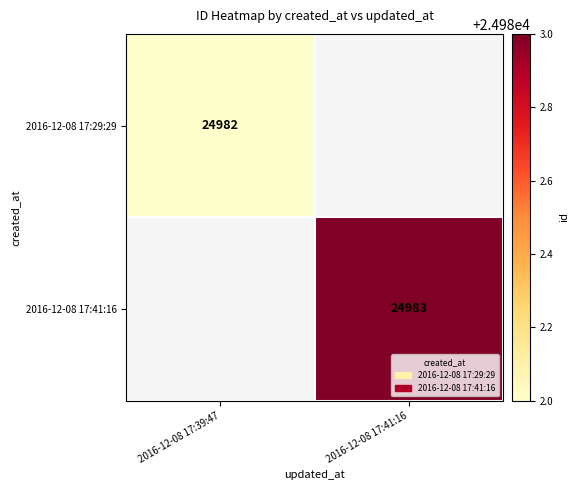

The value of 2016-12-08 17:29:29 at 2016-12-08 17:39:47 is 36475.3. True or false?

False